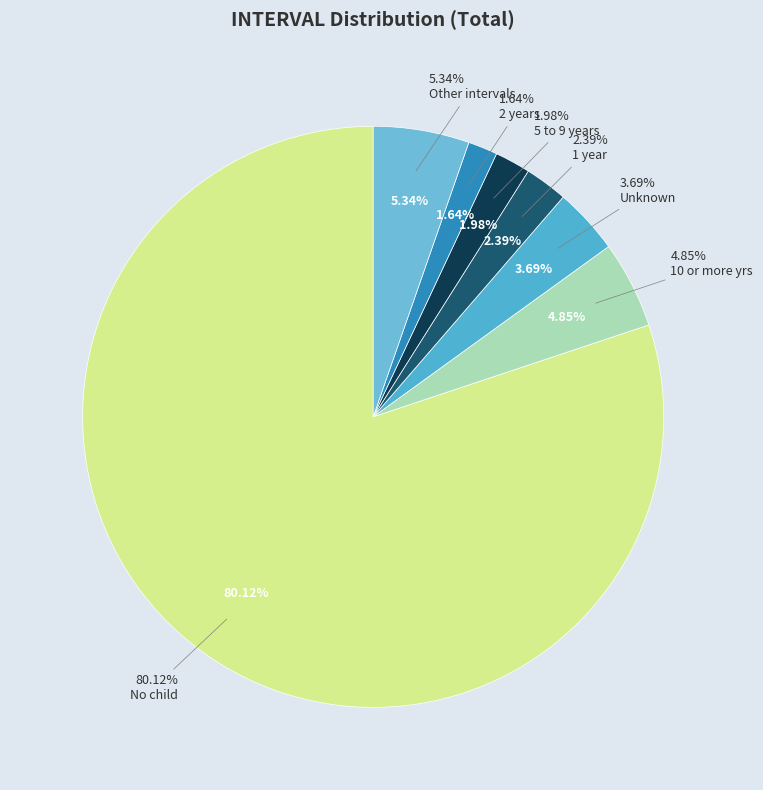

Which category has the biggest portion of the pie?

No child